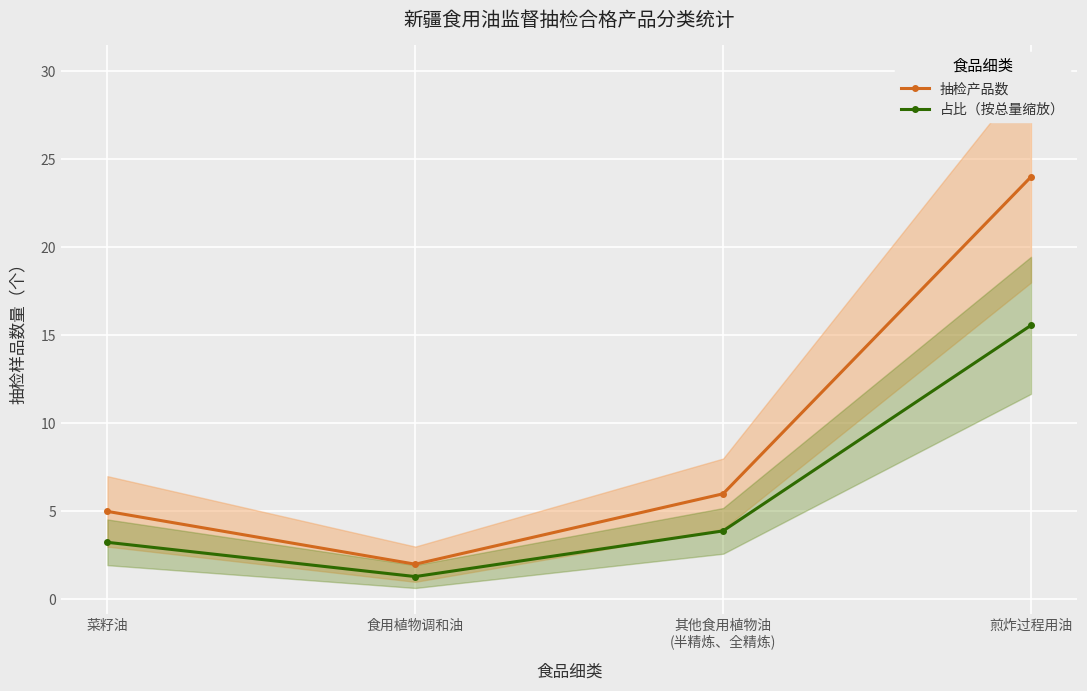

Reading left to right, what are all the values shown in this chart?

抽检产品数: 菜籽油=5.0	食用植物调和油=2.0	其他食用植物油
(半精炼、全精炼)=6.0	煎炸过程用油=24.0
占比（按总量缩放）: 菜籽油=3.2	食用植物调和油=1.3	其他食用植物油
(半精炼、全精炼)=3.9	煎炸过程用油=15.6